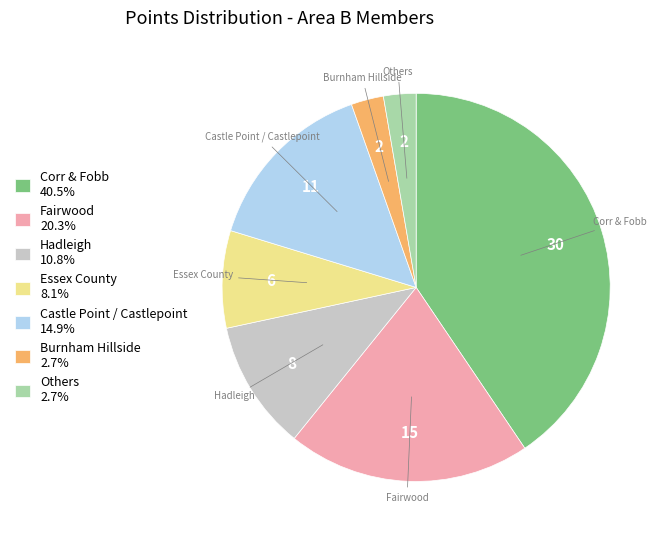

Approximately how many times larger is the value at Fairwood 20.3% compared to Others 2.7%?

7.5